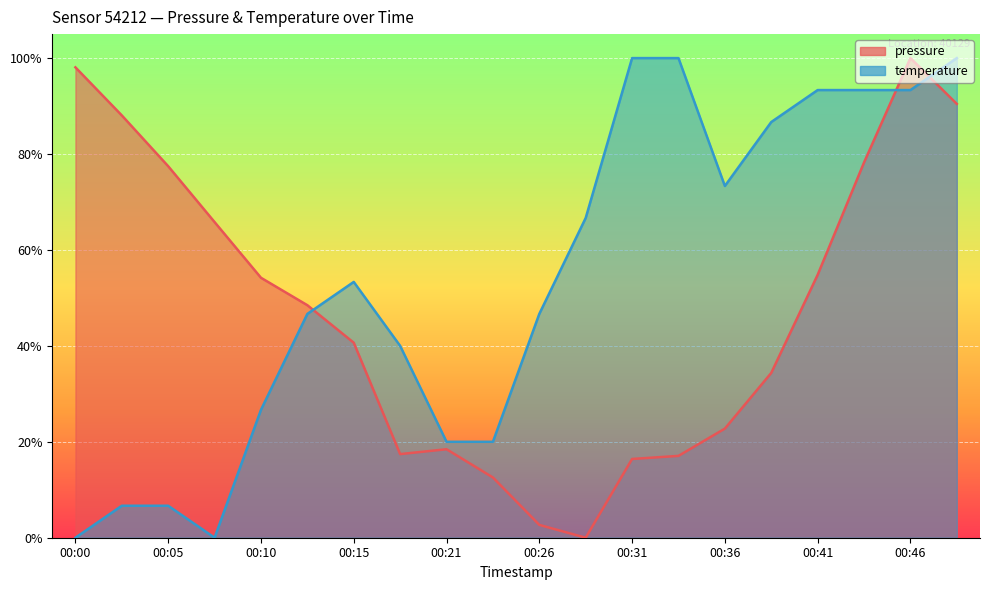

Which series has the widest spread of values?

pressure